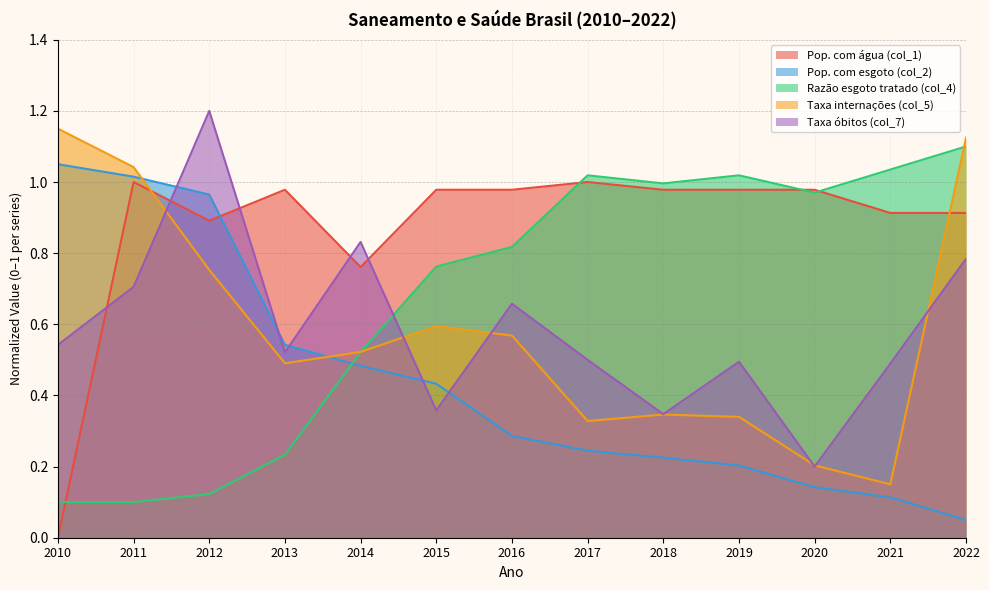

What is the sum of the Taxa óbitos (col_7) values at 2022 and 2016?

1.4